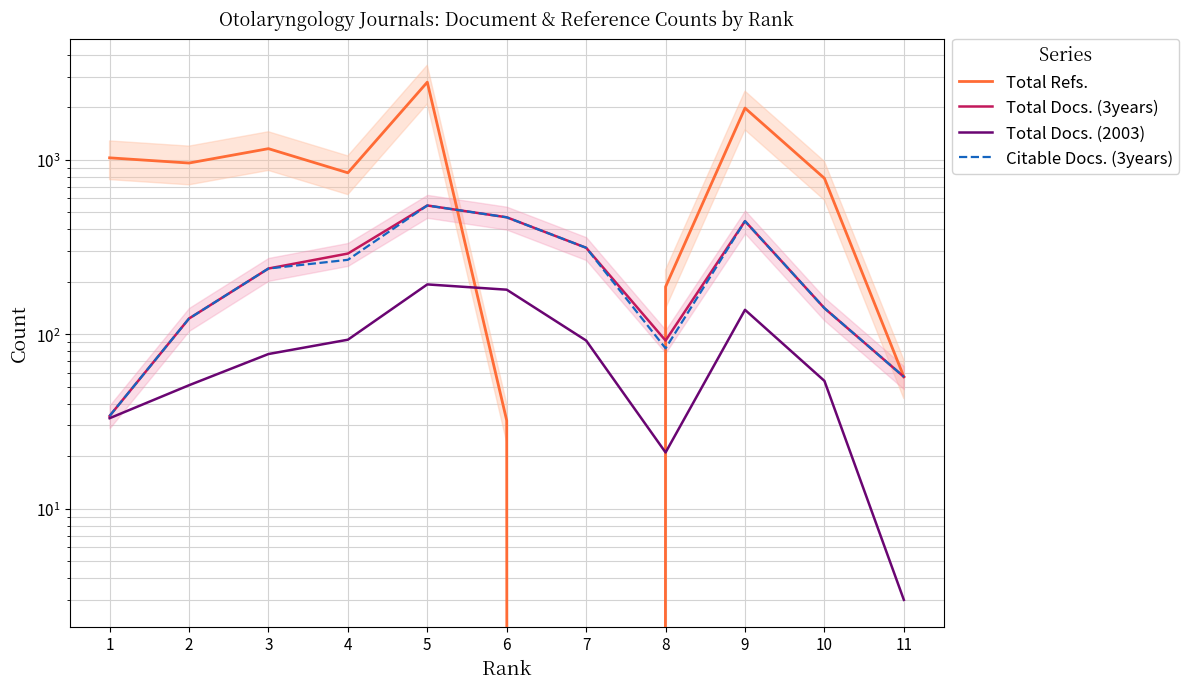

What is the average value of the Total Docs. (3years) series?

250